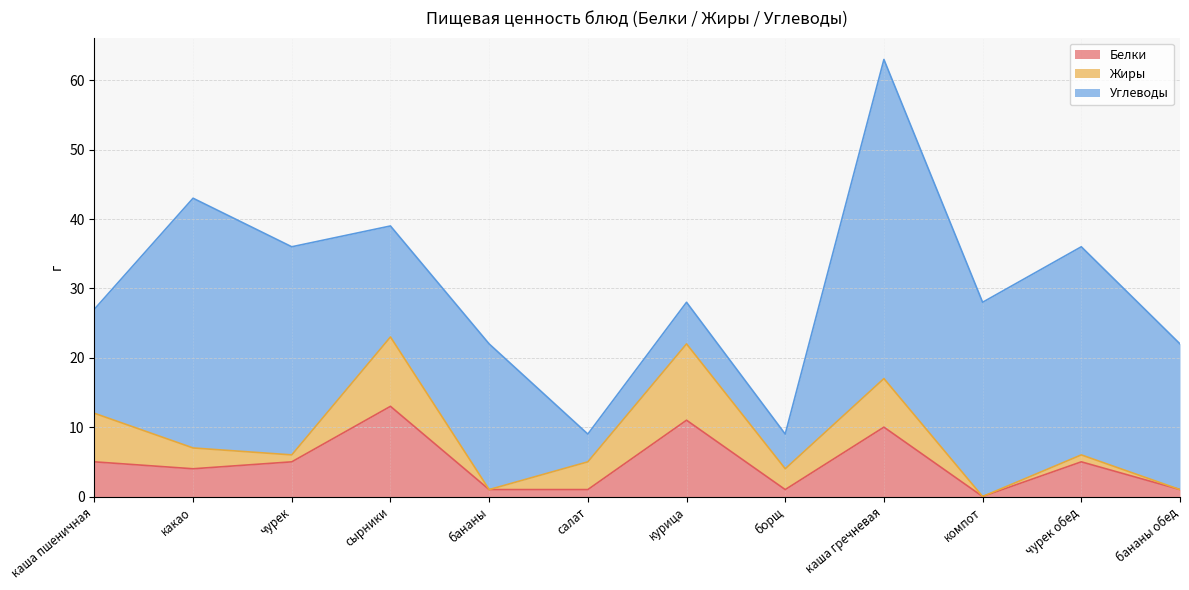

Which has a higher value, каша гречневая or чурек?

каша гречневая